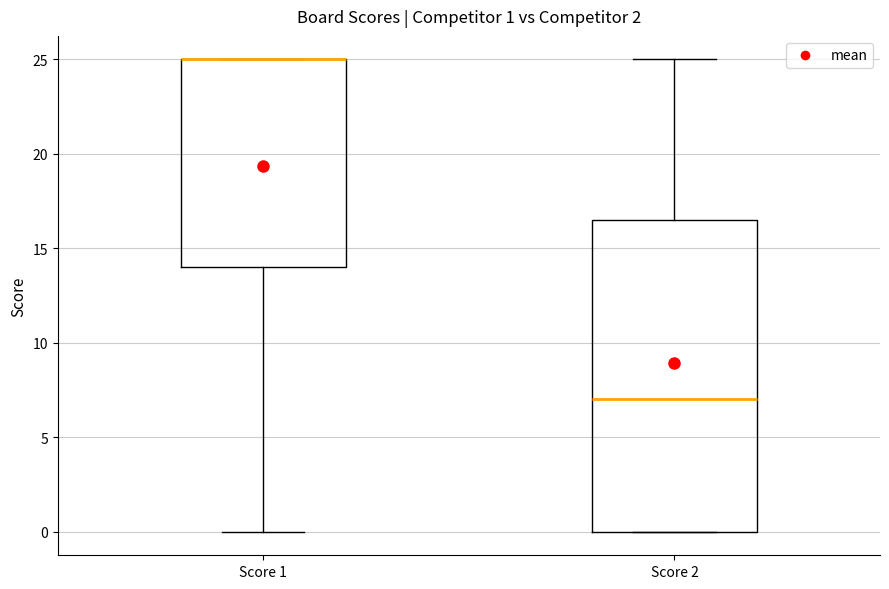

Comparing the boxes themselves (not the whiskers), which one is the tallest?

Score 2